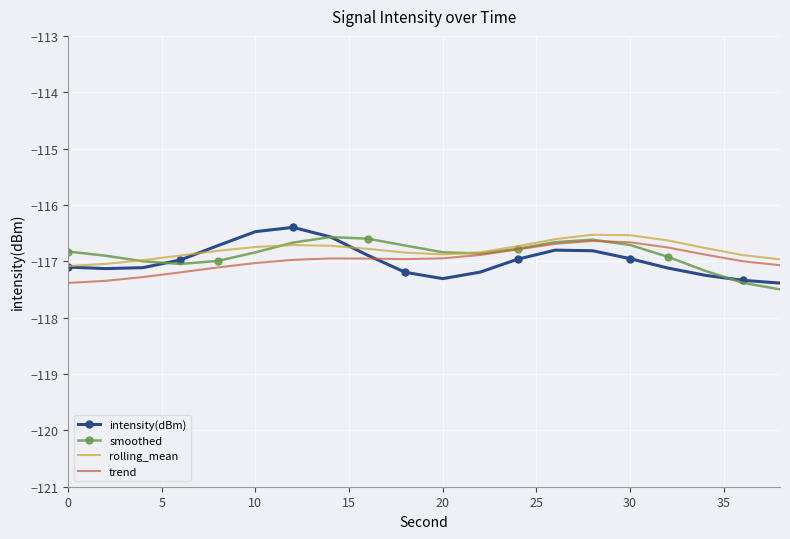

What is the difference between the second highest and minimum values in the trend series?

0.7